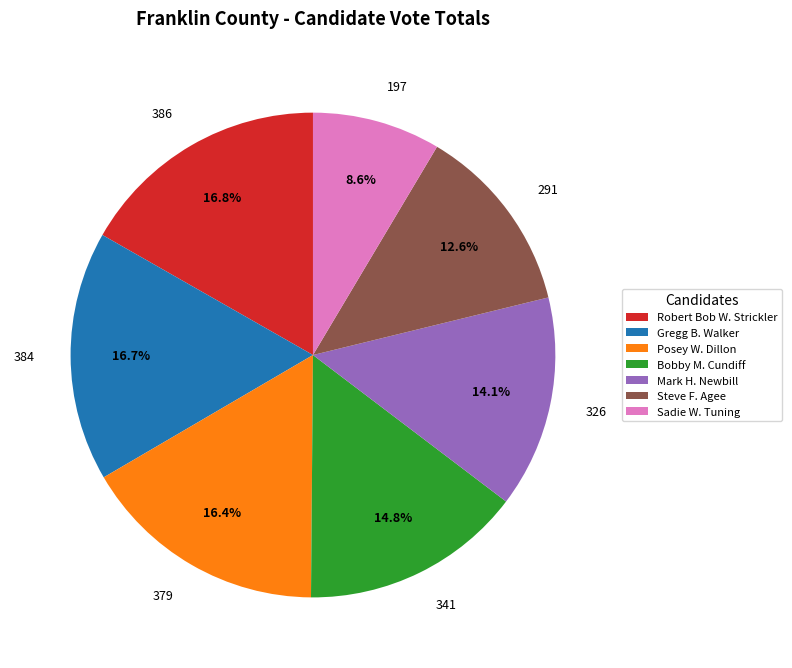

What is the smallest slice in the pie chart?

Sadie W. Tuning